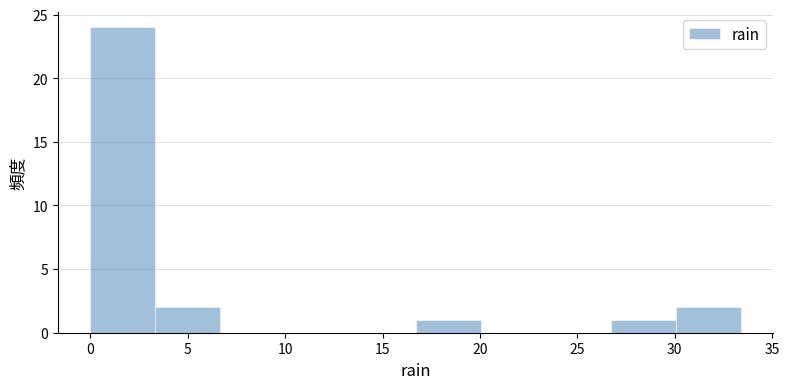

Reading left to right, list every bar in this chart as the range it spans on the x-axis followed by its height. Neither the bar edges nor the heights are printed on the chart, so give them approximately, as read against the axes.

0.0 to 3.5: 24
3.5 to 6.5: 2
6.5 to 10.0: 0
10.0 to 13.5: 0
13.5 to 16.5: 0
16.5 to 20.0: 1
20.0 to 23.5: 0
23.5 to 26.5: 0
26.5 to 30.0: 1
30.0 to 33.5: 2